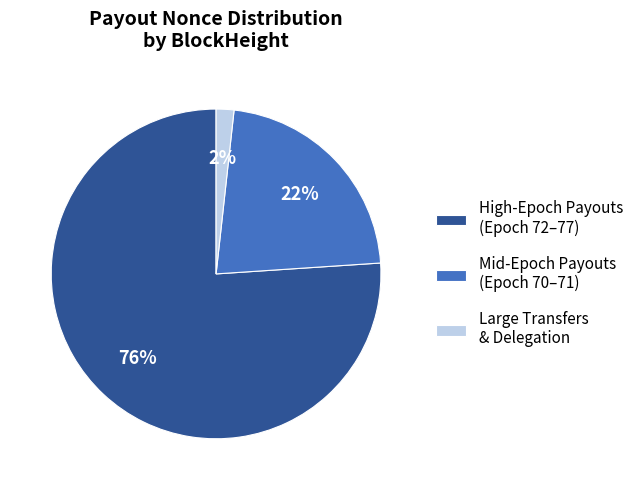

Combined, do High-Epoch Payouts (Epoch 72–77) and Large Transfers & Delegation account for over 50%?

Yes